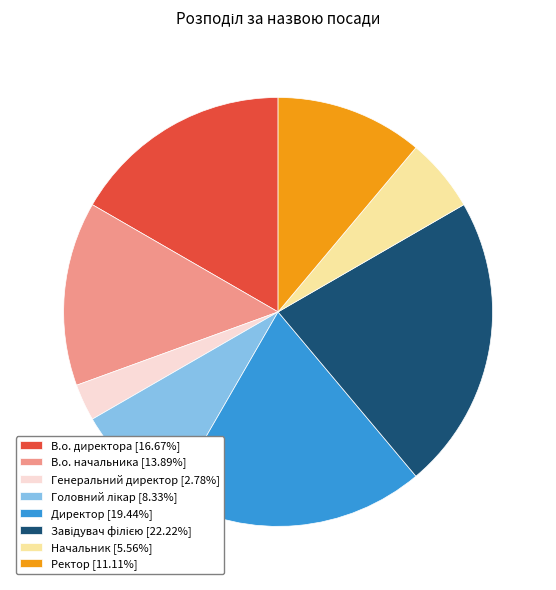

True or false: Начальник accounts for 6% of the total.

True